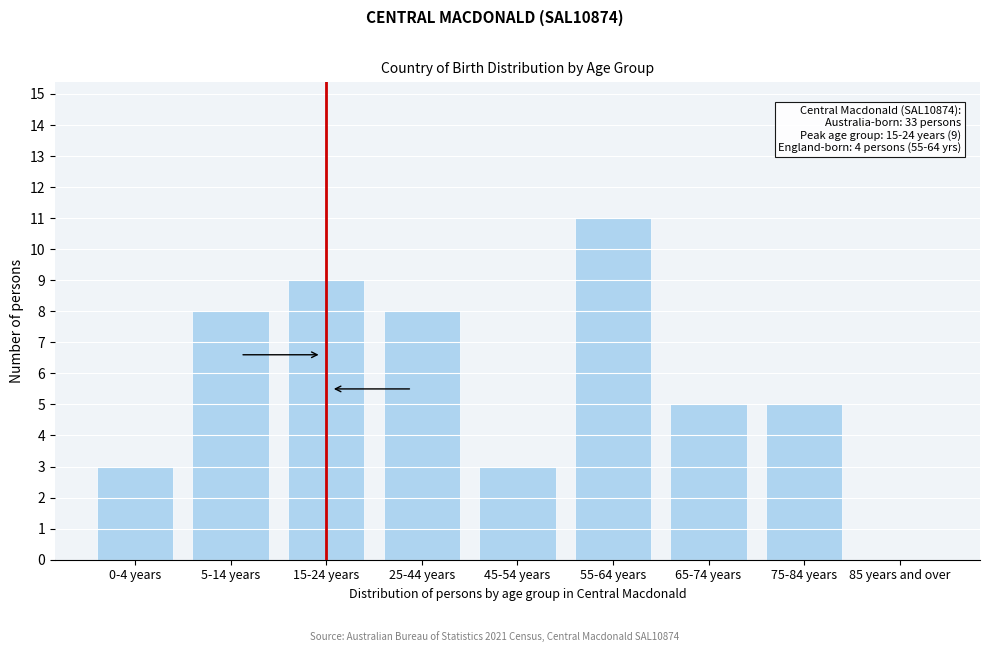

Reading left to right, what are all the values shown in this chart?

0-4 years=3	5-14 years=8	15-24 years=9	25-44 years=8	45-54 years=3	55-64 years=11	65-74 years=5	75-84 years=5	85 years and over=0